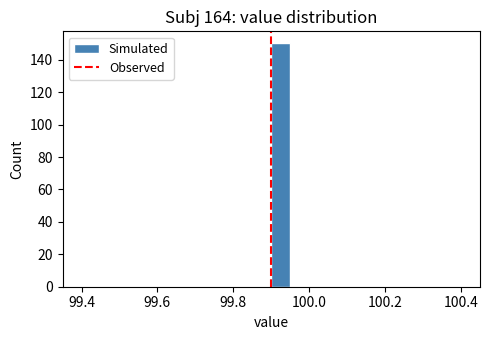

Around what value on the x-axis is the tallest bar? Give the approximate position of its centre, as read against the axis.

99.92